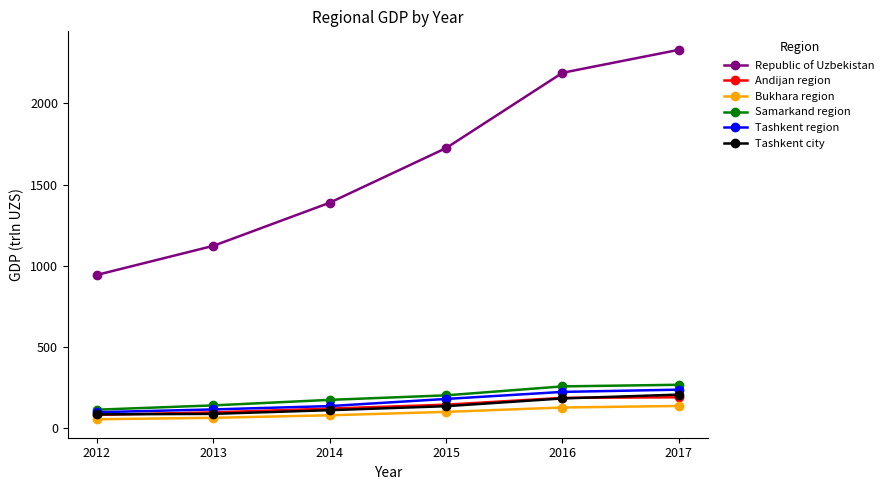

True or false: Republic of Uzbekistan and Tashkent region intersect in this chart.

False